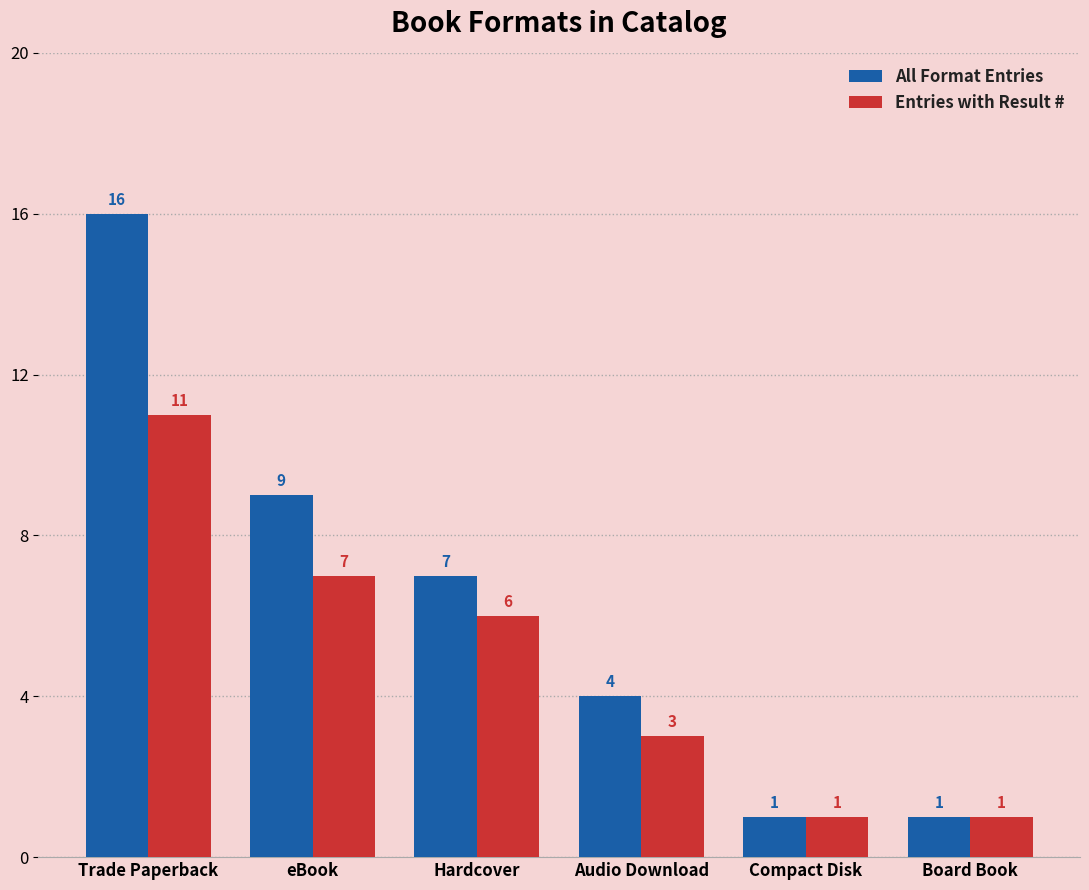

The All Format Entries series shows 1 at Compact Disk. True or false?

True